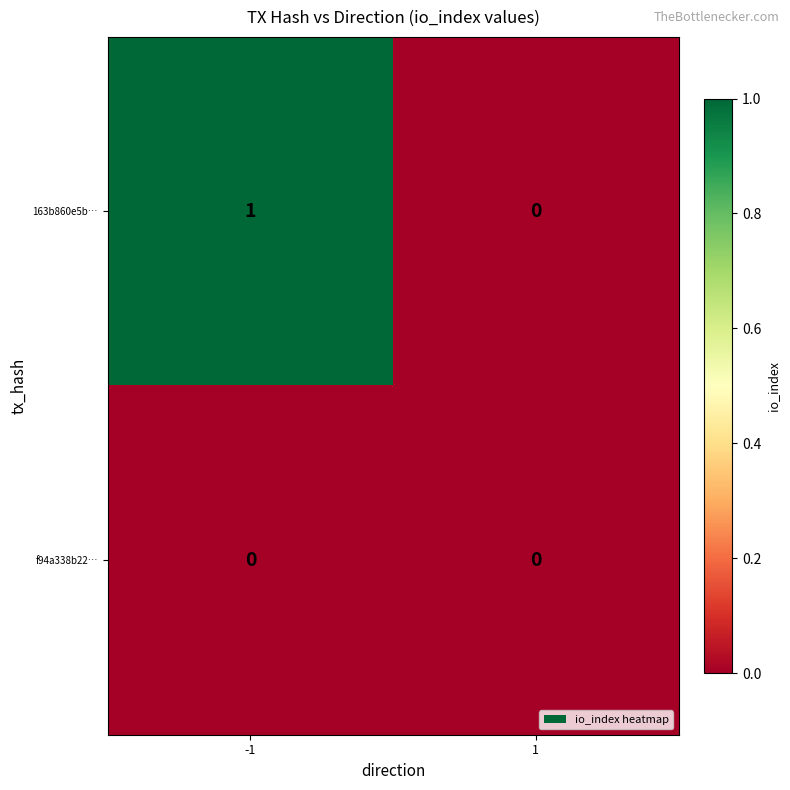

What is the difference between the highest and lowest values at -1?

1